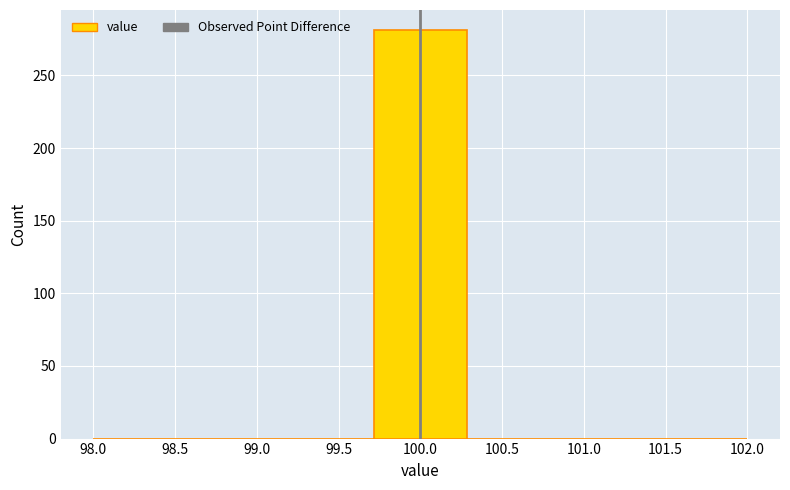

Reading left to right, list every bar in this chart as the range it spans on the x-axis followed by its height. Neither the bar edges nor the heights are printed on the chart, so give them approximately, as read against the axes.

98.00 to 98.55: 0
98.55 to 99.15: 0
99.15 to 99.70: 0
99.70 to 100.30: 280
100.30 to 100.85: 0
100.85 to 101.45: 0
101.45 to 102.00: 0